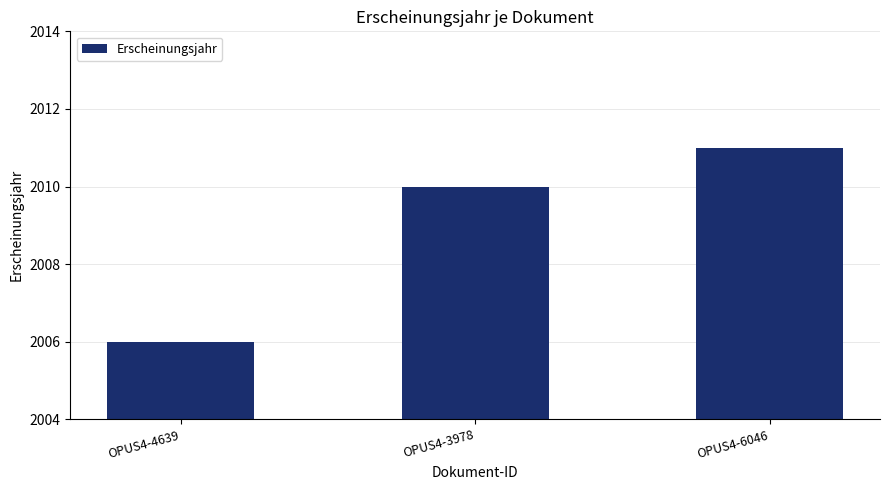

What is the label of the 1st bar from the right?

OPUS4-6046